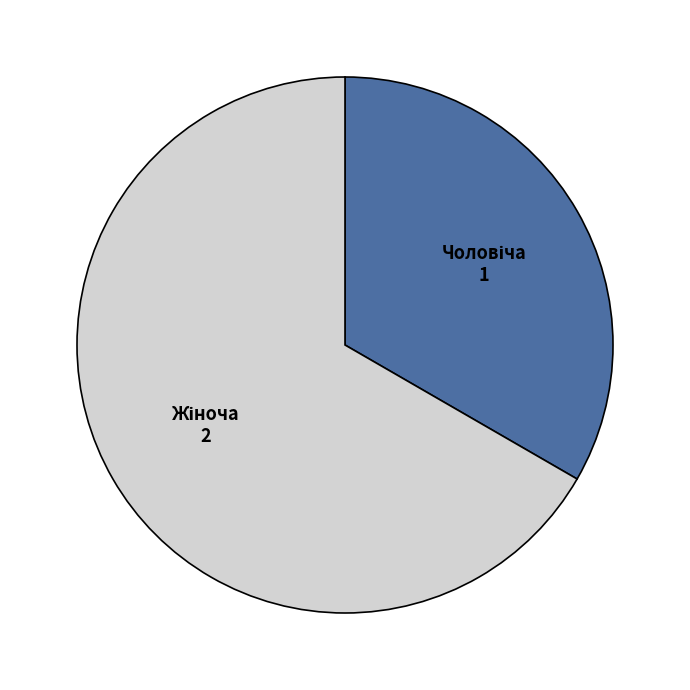

Is there a majority slice in this chart?

Yes